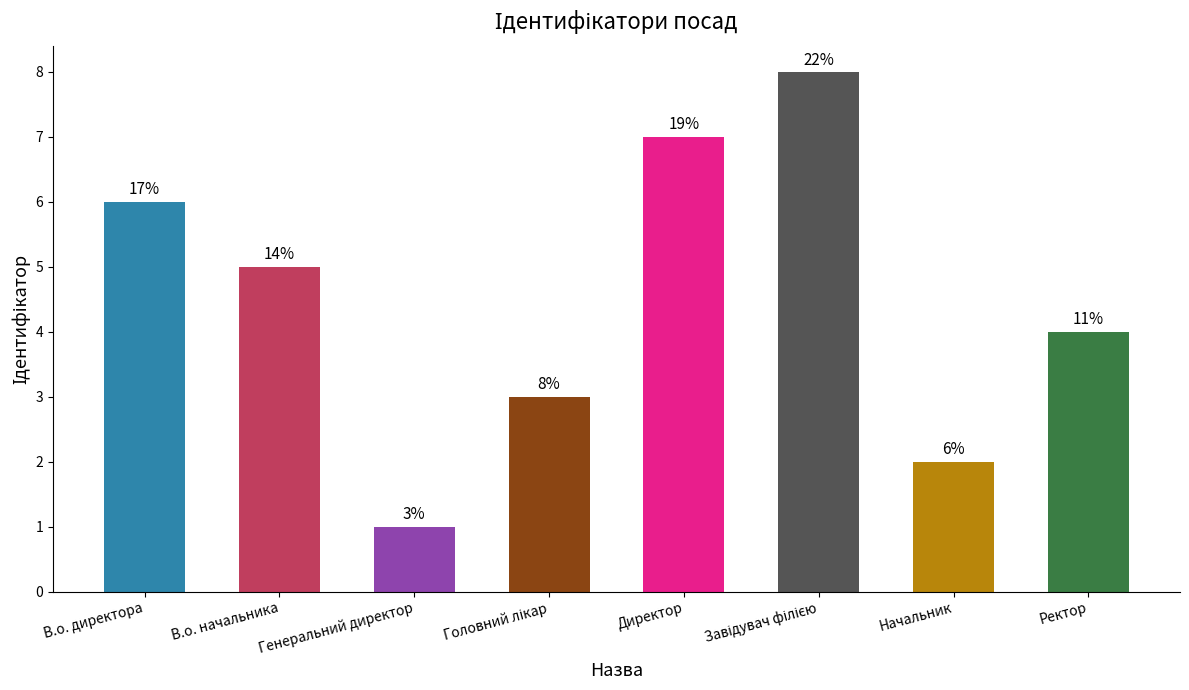

Which category has the highest value across all series?

Завідувач філією